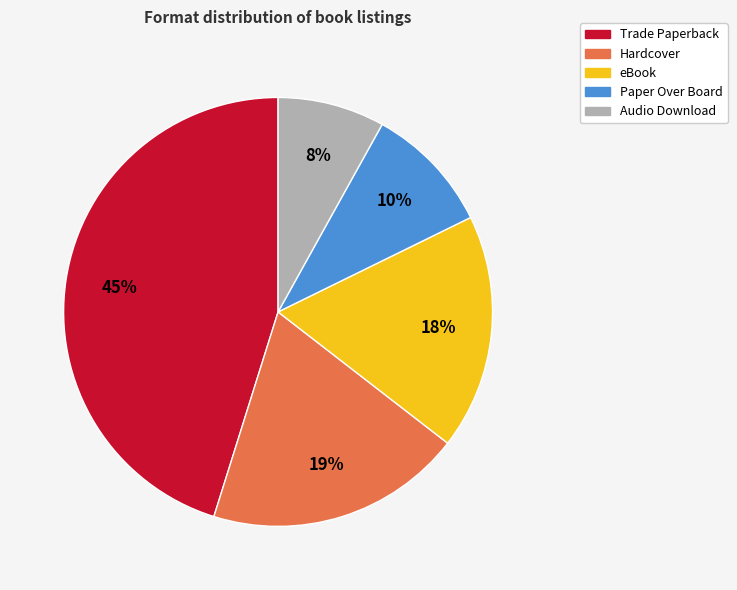

To the nearest percent, what is the average slice percentage?

20%